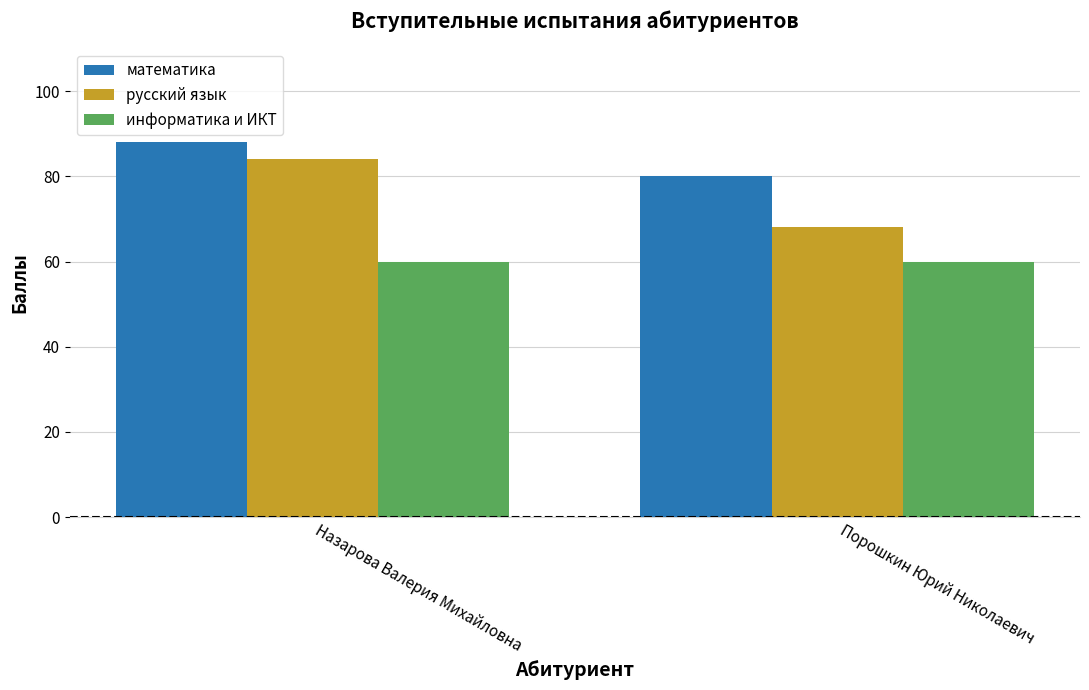

What are all the series names shown in the legend?

математика, русский язык, информатика и ИКТ